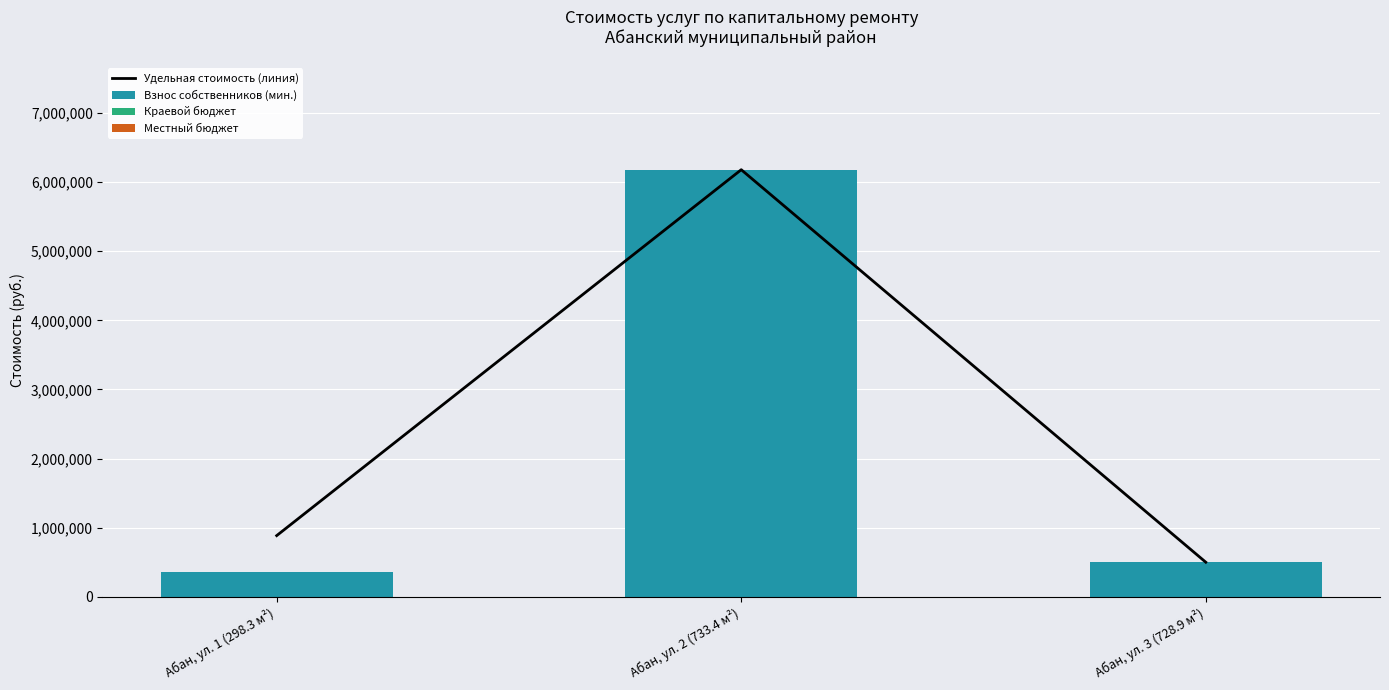

At Абан, ул. 2 (733.4 м²), list the series in order from smallest to largest.

Краевой бюджет, Местный бюджет, Удельная стоимость (линия), Взнос собственников (мин.)